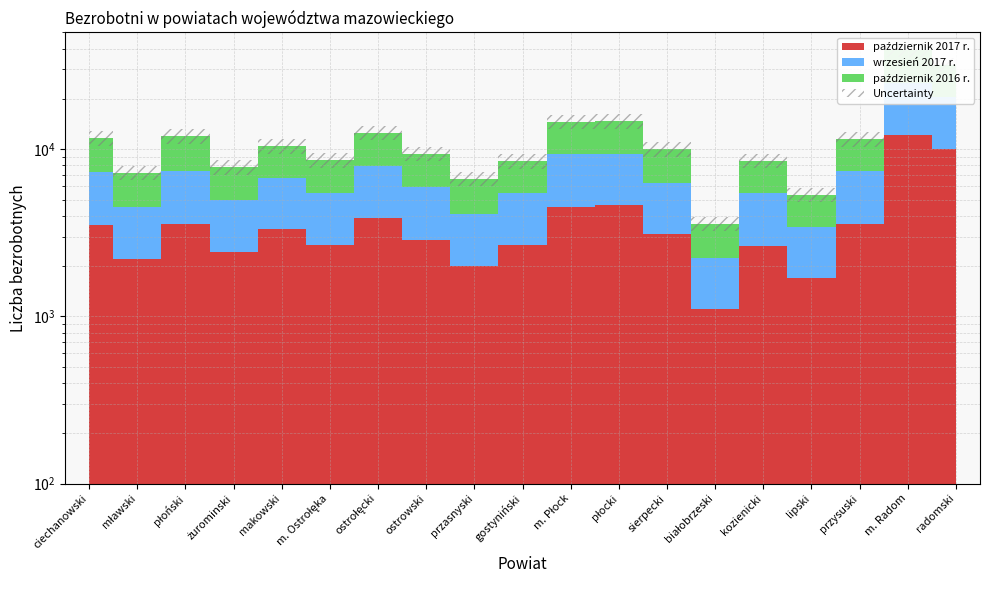

What is the spread (max minus min) of values at płoński?

984